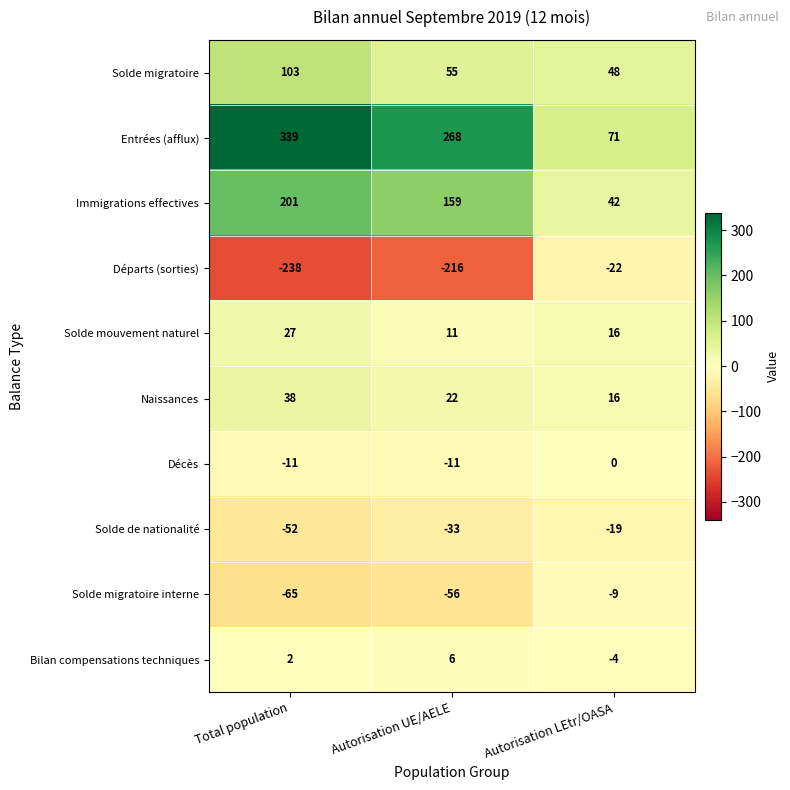

True or false: Départs (sorties) has a value of -333 at Total population.

False